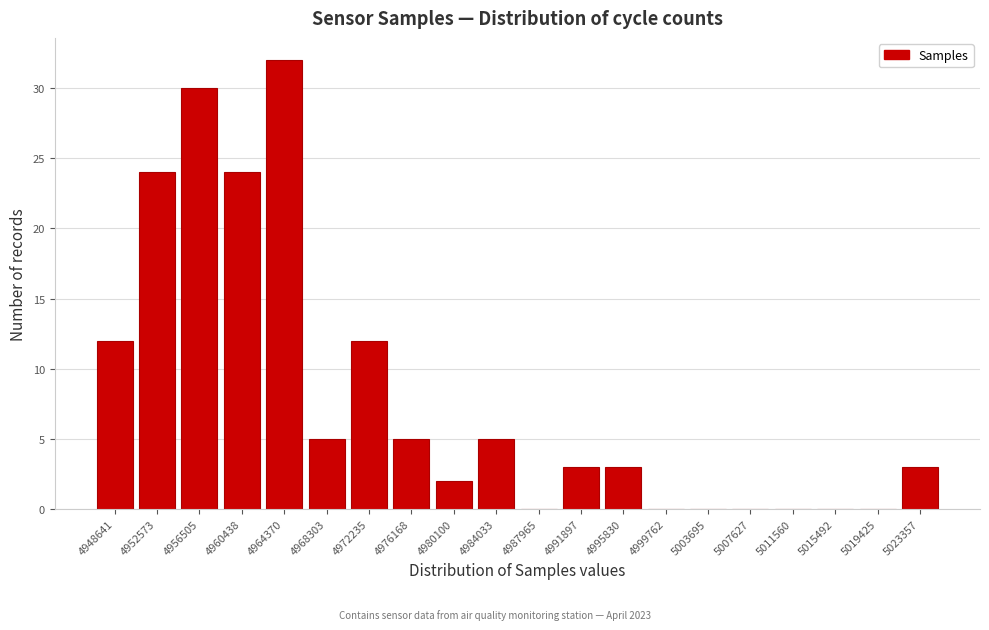

Reading right to left, list all the values displayed in this chart.

5023357=3	5019425=0	5015492=0	5011560=0	5007627=0	5003695=0	4999762=0	4995830=3	4991897=3	4987965=0	4984033=5	4980100=2	4976168=5	4972235=12	4968303=5	4964370=32	4960438=24	4956505=30	4952573=24	4948641=12